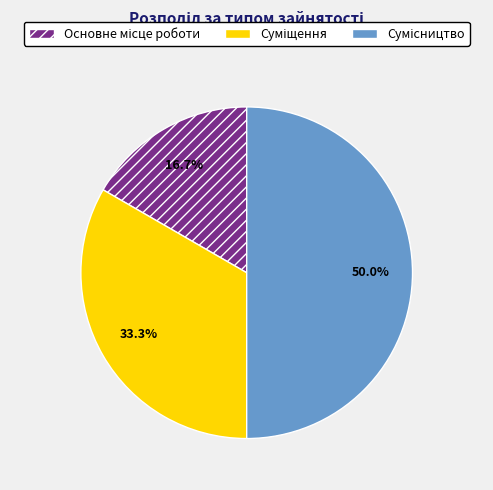

Approximately how many times larger is the value at Суміщення compared to Основне місце роботи?

2.0